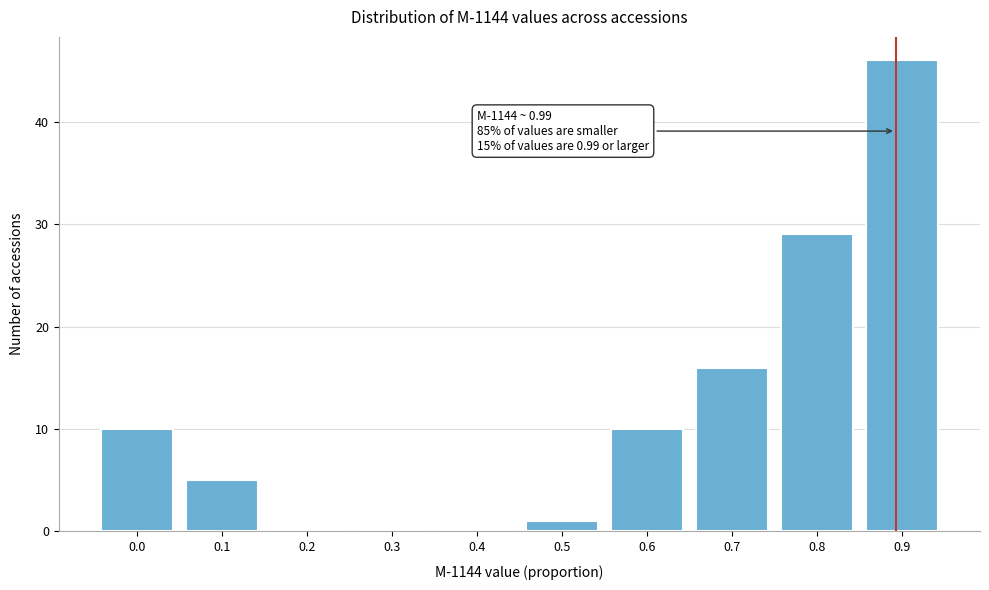

Reading right to left, extract all data points from this chart.

0.9=46	0.8=29	0.7=16	0.6=10	0.5=1	0.4=0	0.3=0	0.2=0	0.1=5	0.0=10